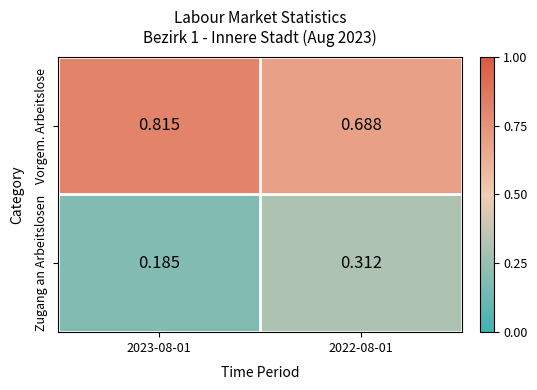

Is the value of Zugang an Arbeitslosen at 2022-08-01 greater than the value of Vorgem. Arbeitslose at 2023-08-01?

No